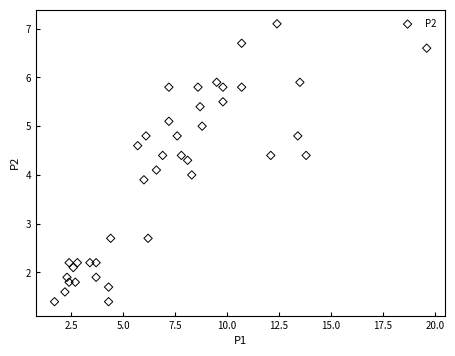

What is the range of Y values (max minus min)?

5.7